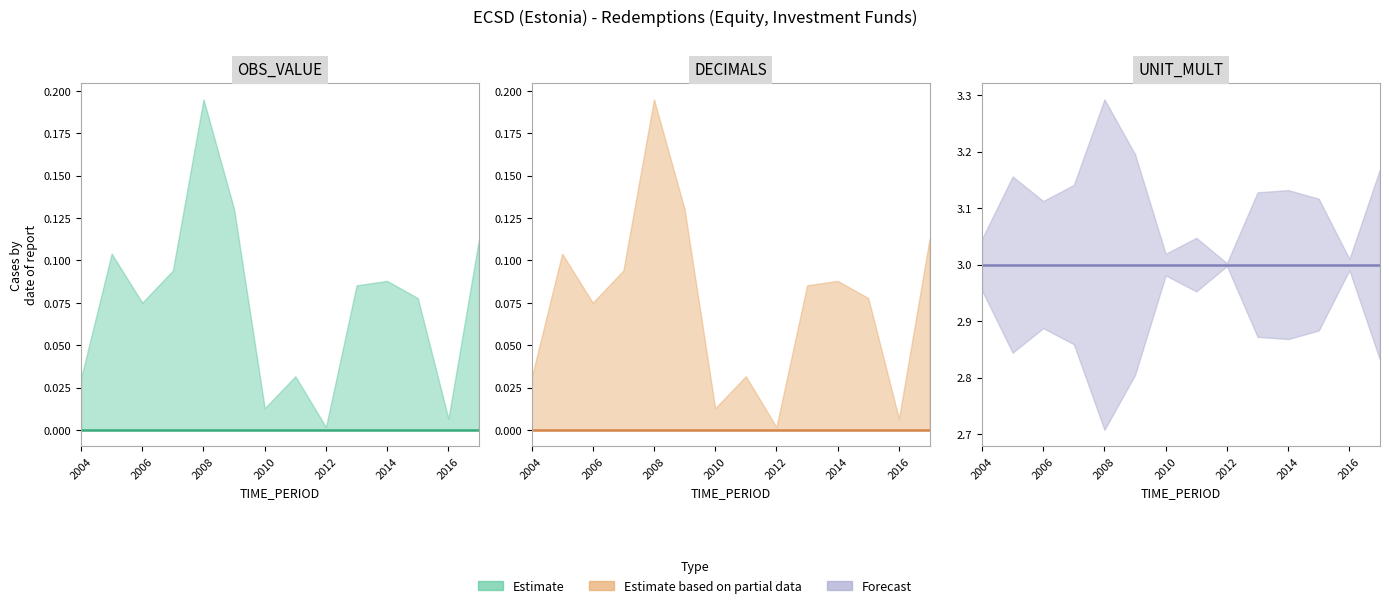

True or false: UNIT_MULT has a value of 5 at 2006.

False